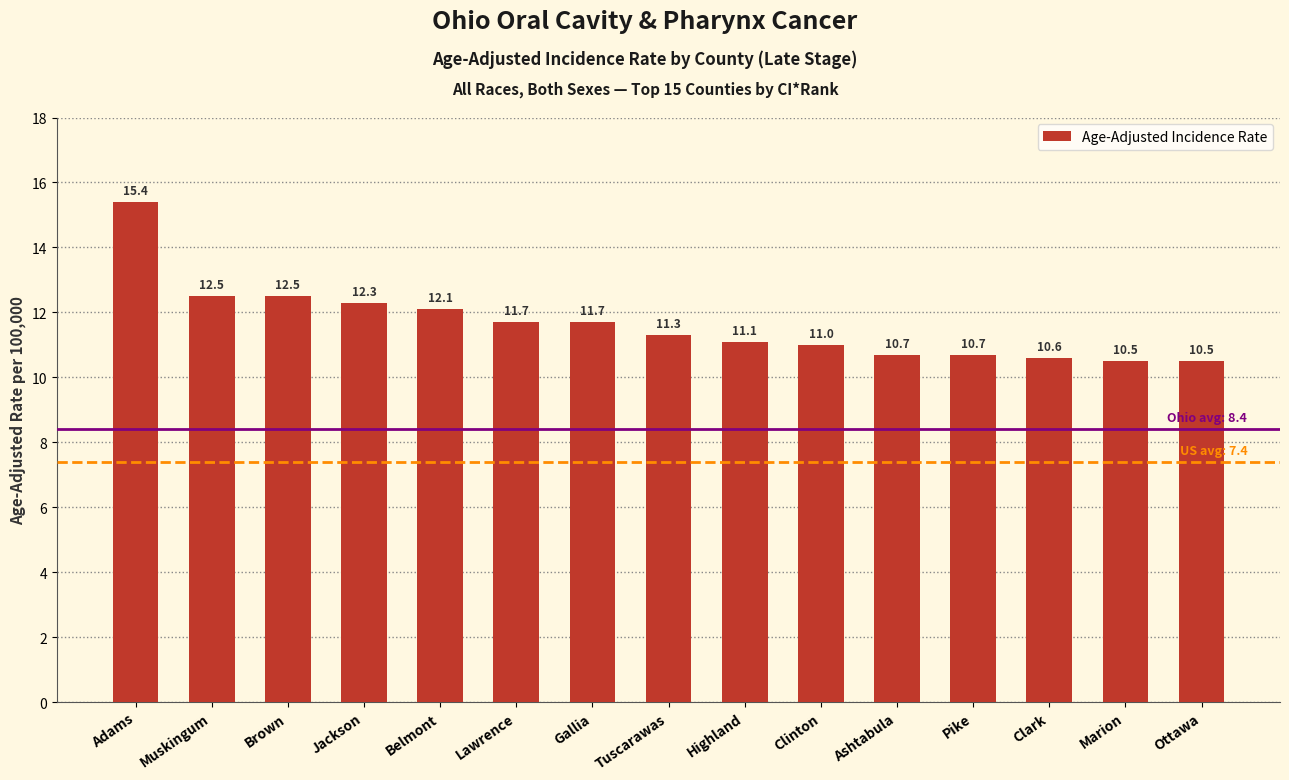

Which has a higher value, Highland or Lawrence?

Lawrence